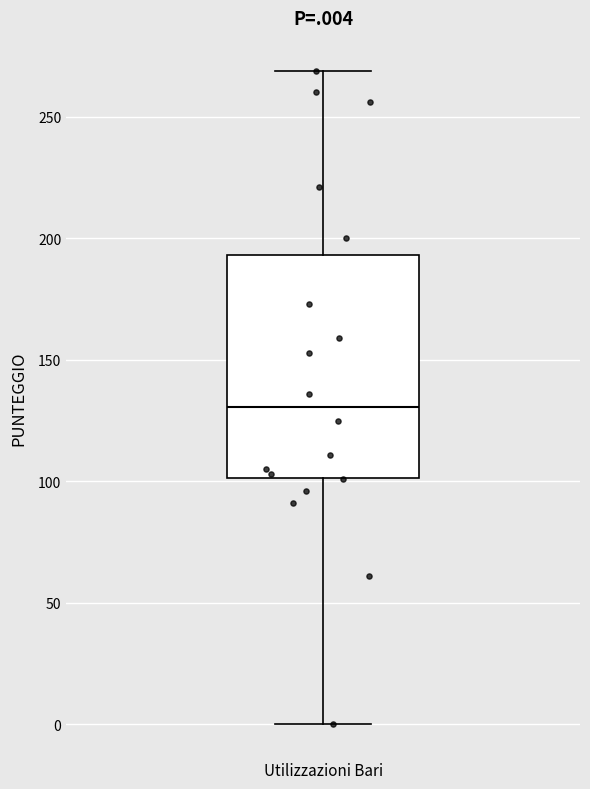

Where is the upper edge of the box for Utilizzazioni Bari on the y-axis? The values are not printed on the chart, so give them approximately, as read against the axis.

195